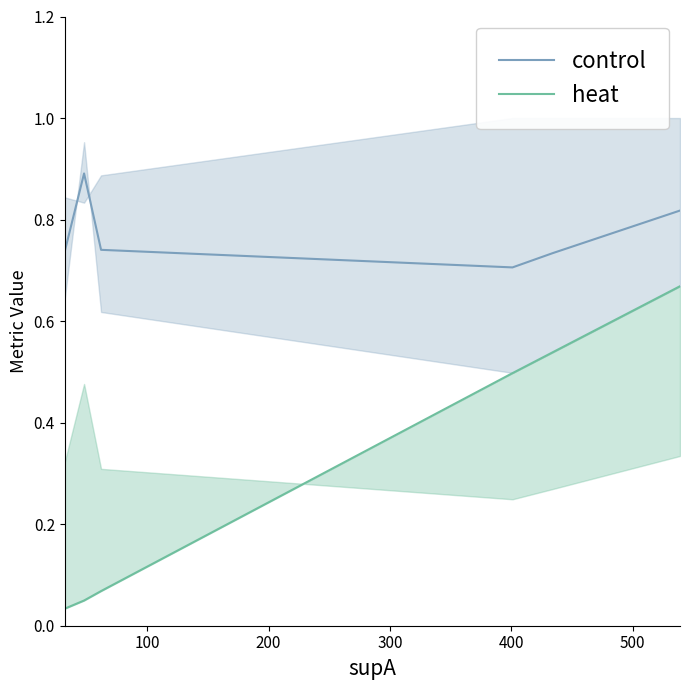

The value of value (control) at 0 is 1.2. True or false?

False